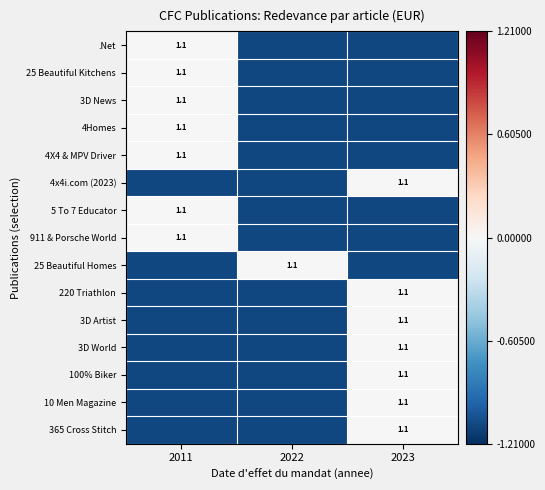

True or false: .Net has a value of 1.1 at 2011.

True